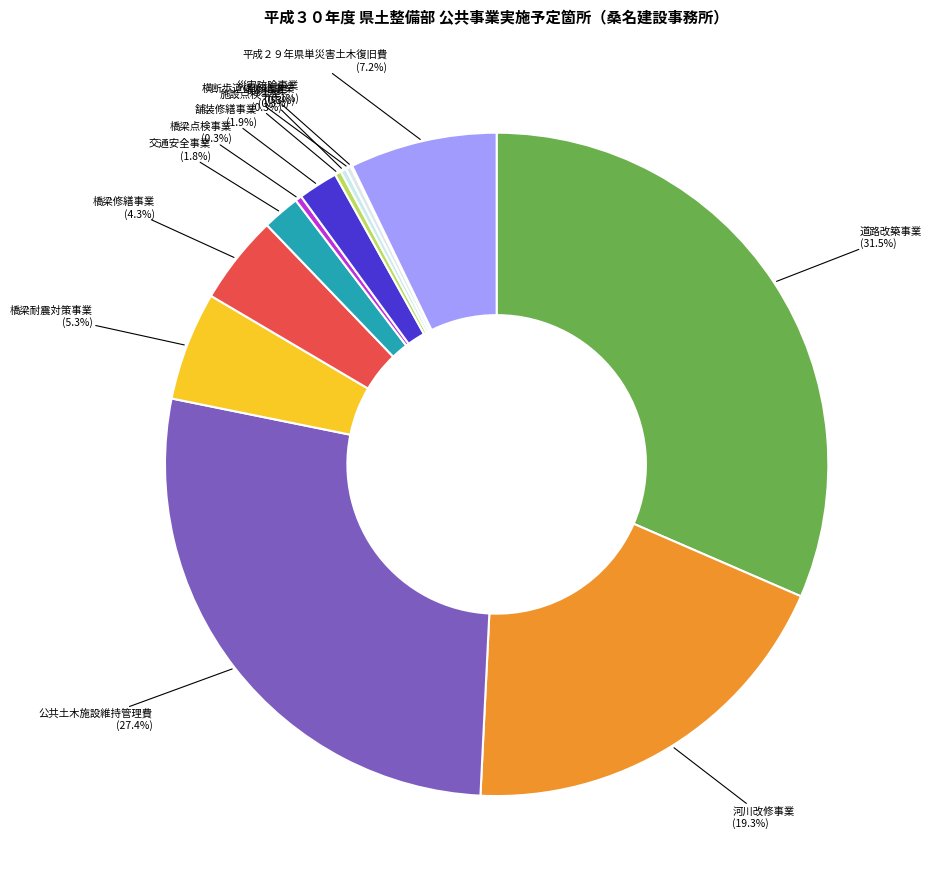

Which category has the biggest portion of the pie?

道路改築事業